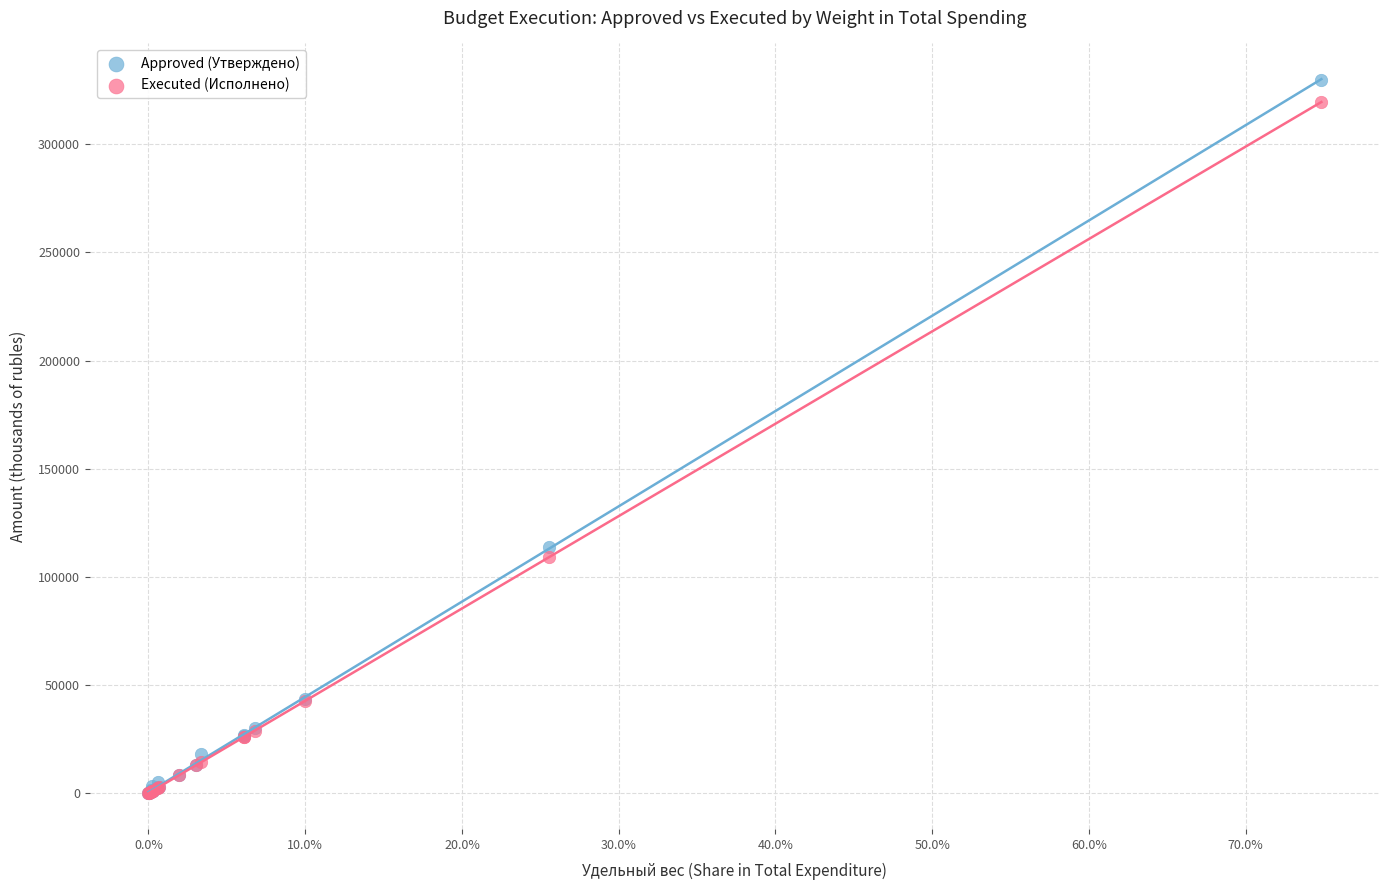

What are all the series names shown in the legend?

Approved (Утверждено), Executed (Исполнено)